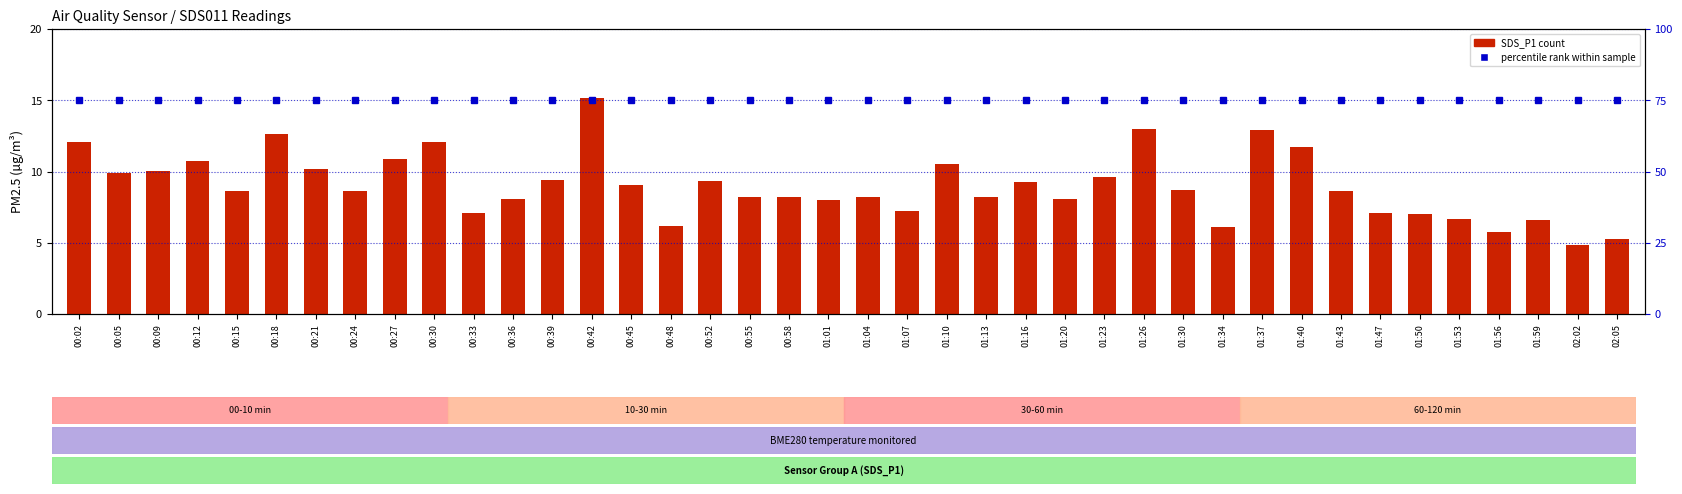

The SDS_P1 (count) series shows 2.2 at 02:02. True or false?

False